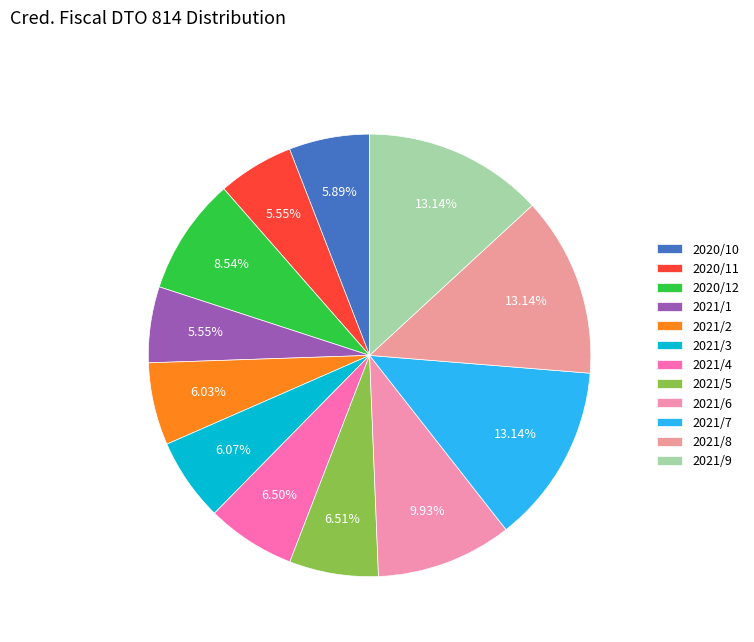

To the nearest percent, what is the difference between the 2021/9 and 2021/1 slice percentages?

8%